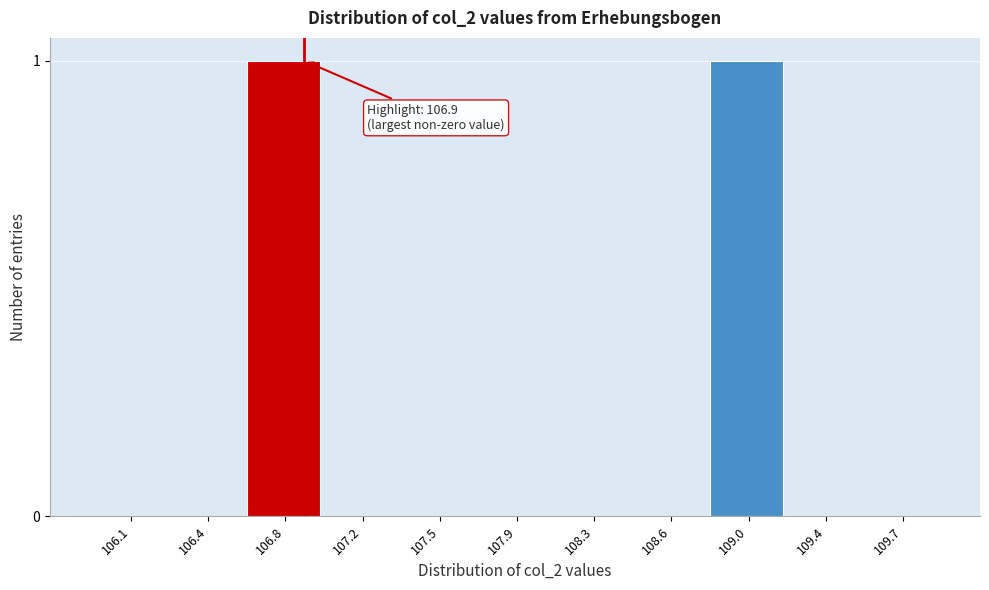

Reading left to right, transcribe all the data shown in this chart.

106.1=0	106.4=0	106.8=1	107.2=0	107.5=0	107.9=0	108.3=0	108.6=0	109.0=1	109.4=0	109.7=0